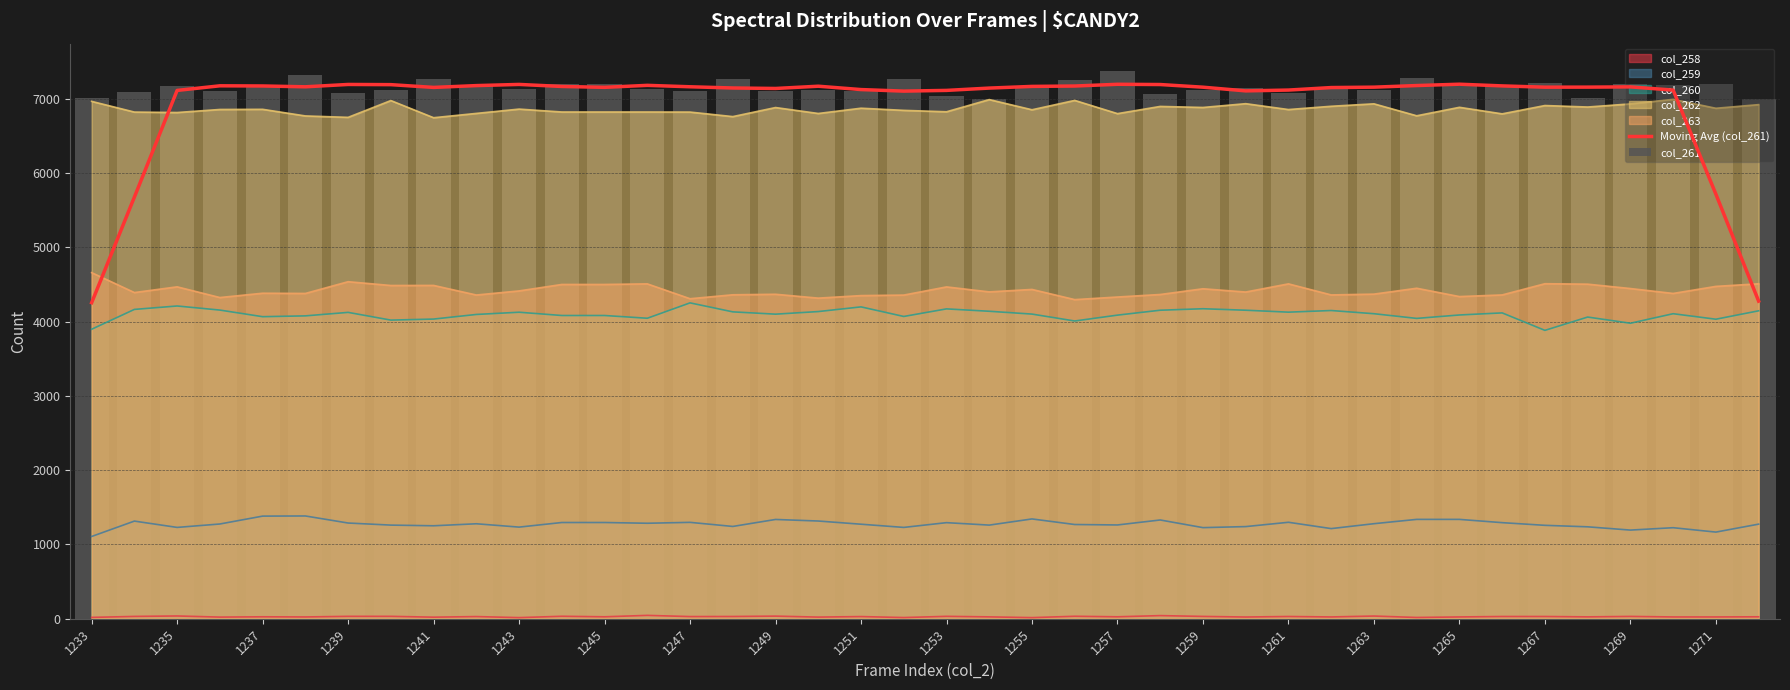

What is the average value of the col_261 series?

7149.3